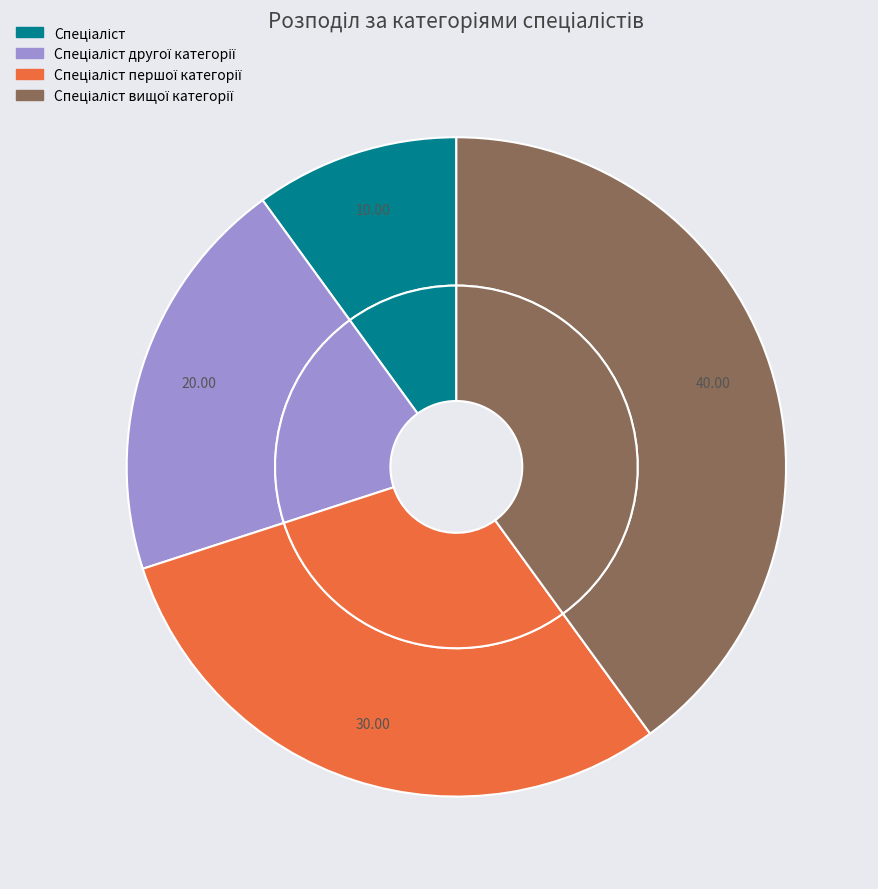

Is Спеціаліст другої категорії the majority of the pie?

No